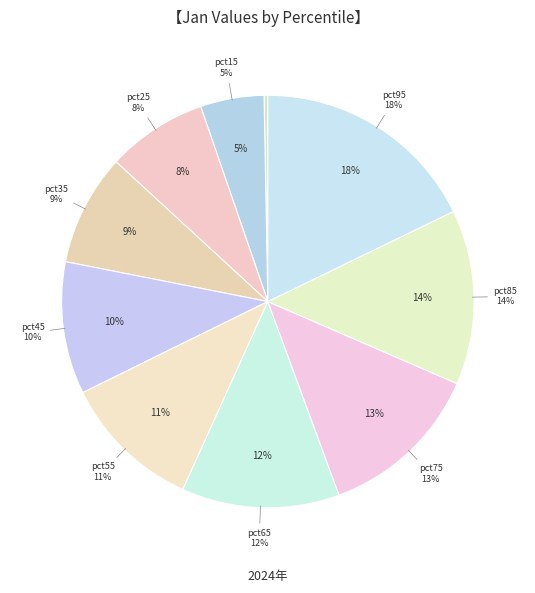

To the nearest percent, what portion does pct85 represent?

14%